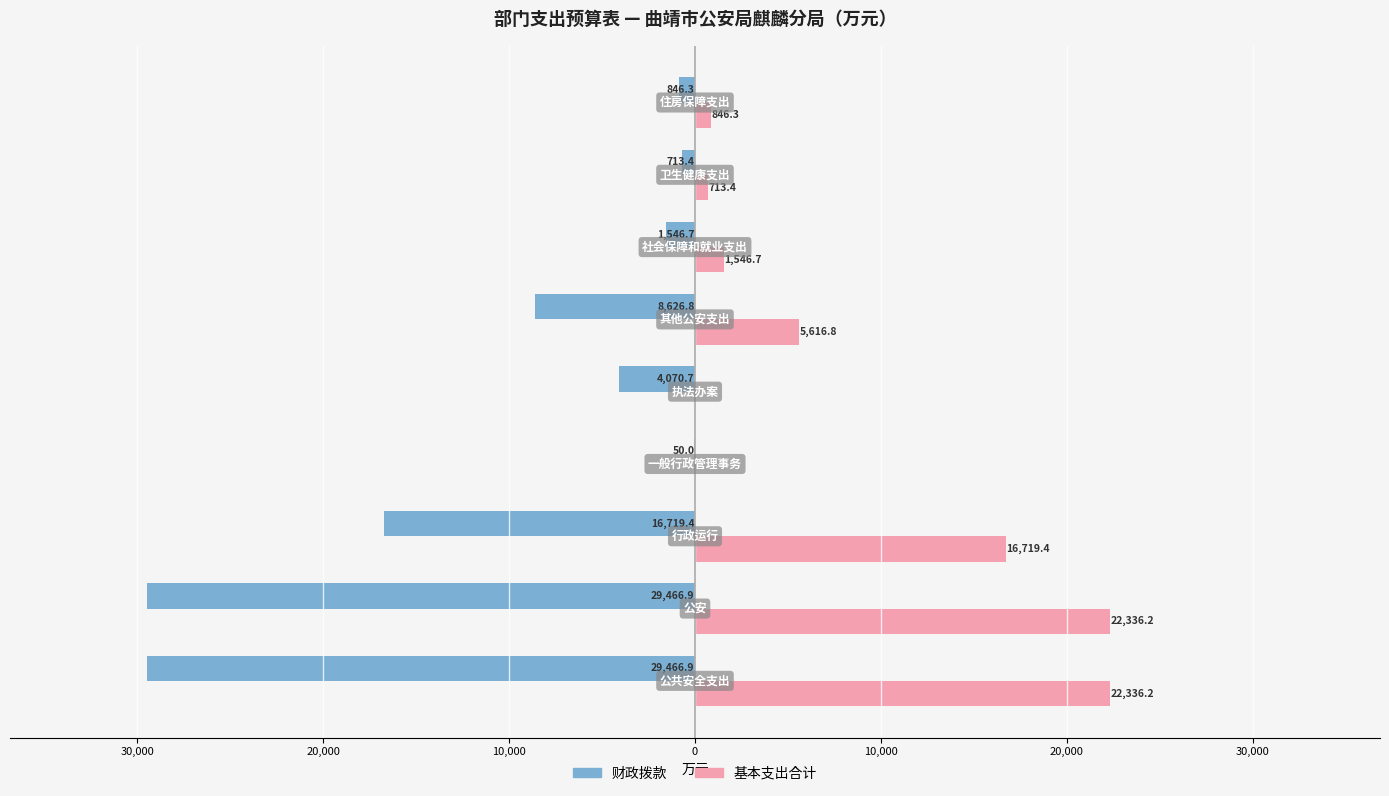

What are all the series names shown in the legend?

财政拨款, 基本支出合计